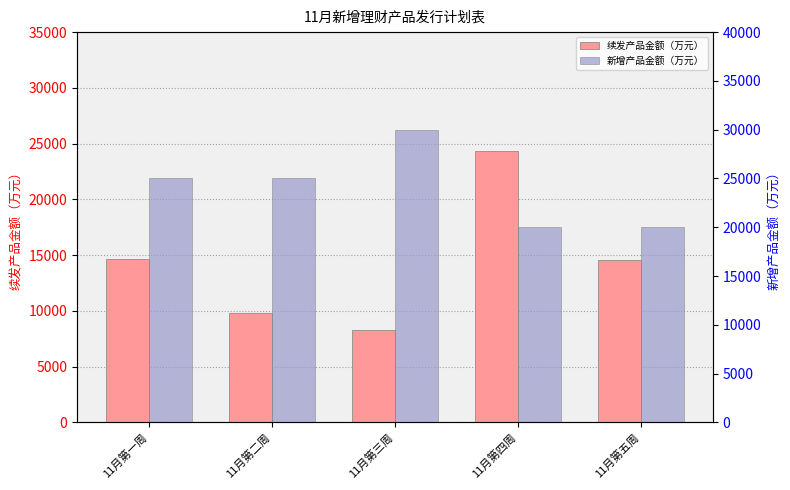

List the series in order of their peak value, highest first.

新增产品金额（万元）, 续发产品金额（万元）